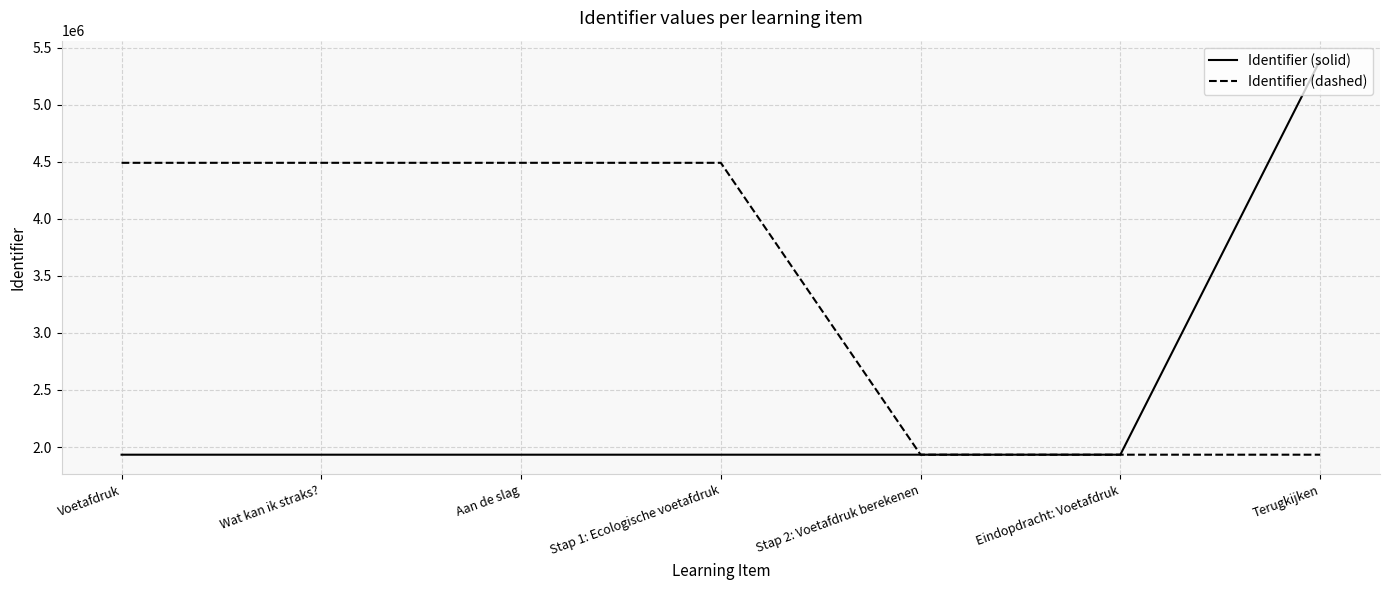

At Stap 1: Ecologische voetafdruk, list the series in order from smallest to largest.

Identifier (solid), Identifier (dashed)